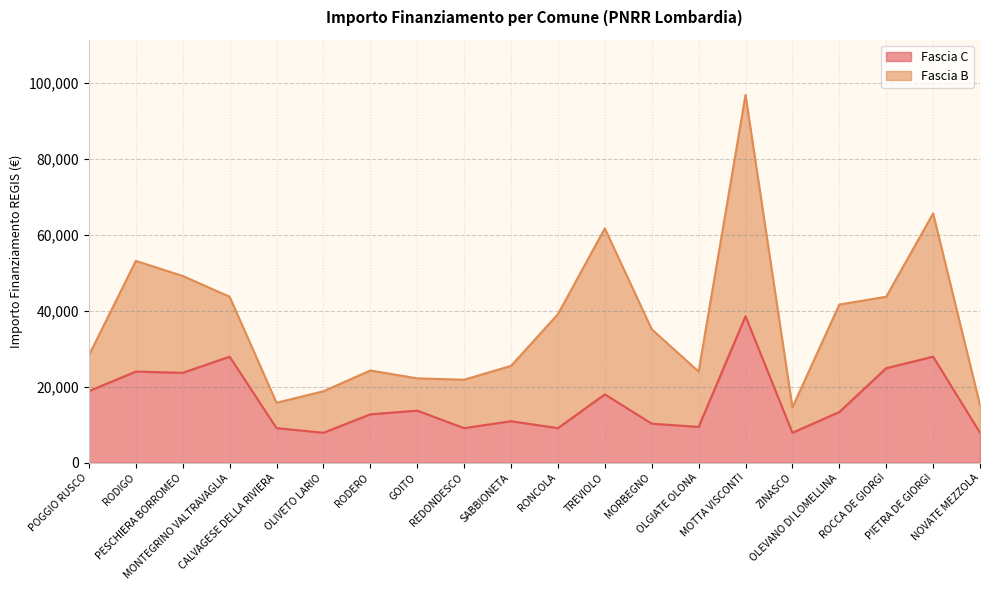

Where is the first local maximum?

RODIGO